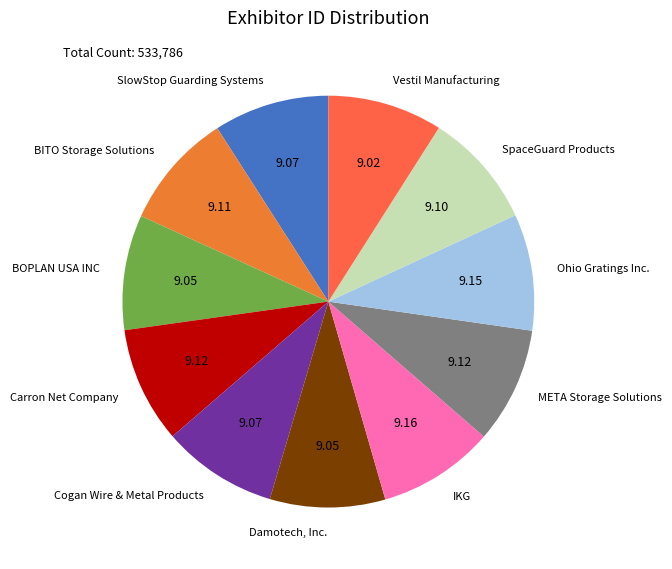

Is the sum of Vestil Manufacturing and META Storage Solutions greater than half?

No